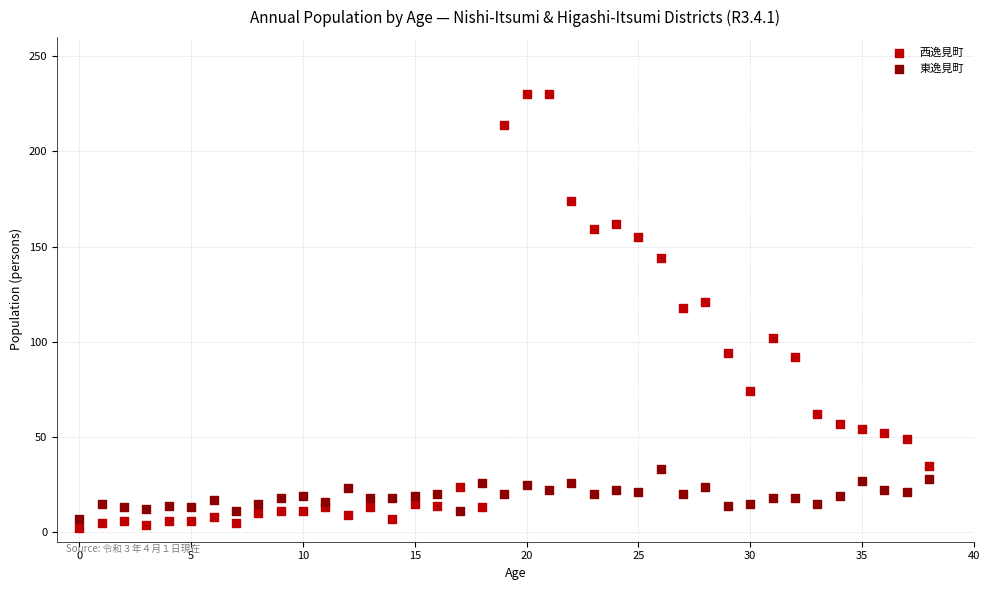

Across all data points, what is the range of Y values (max minus min)?

228